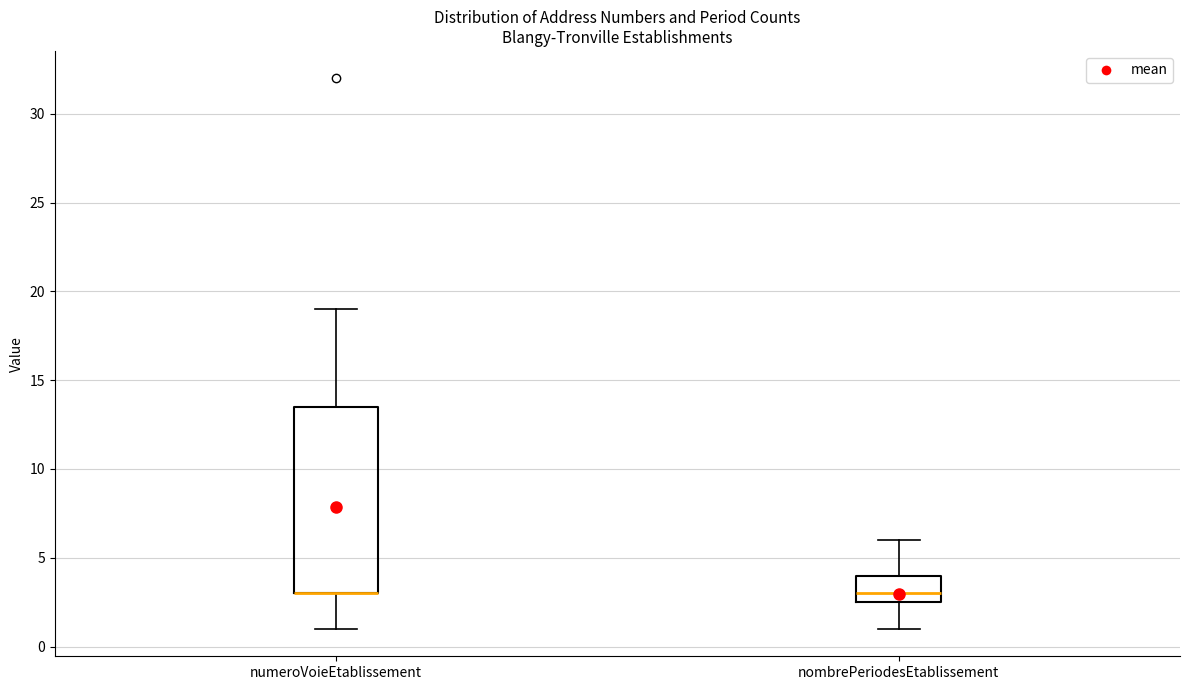

Comparing the boxes themselves (not the whiskers), which one is the tallest?

numeroVoieEtablissement